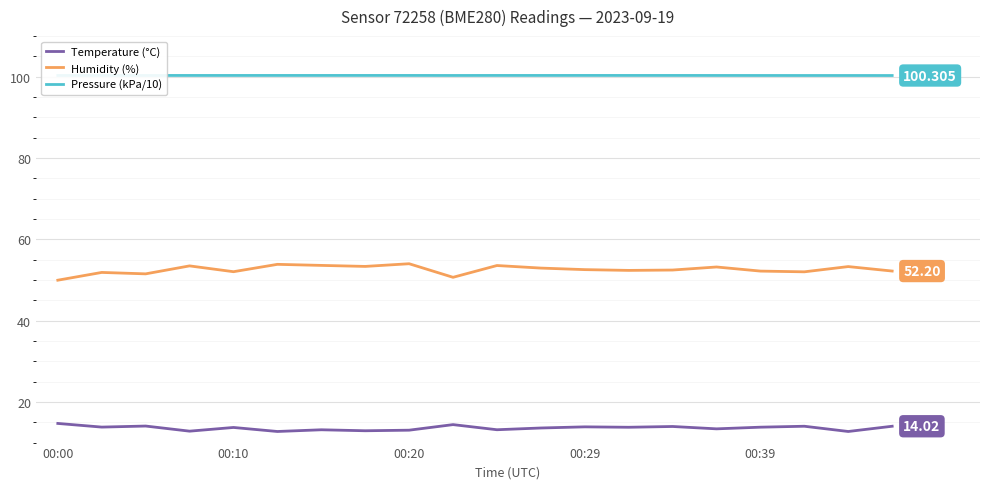

True or false: Temperature (°C) and Humidity (%) cross at least once.

False